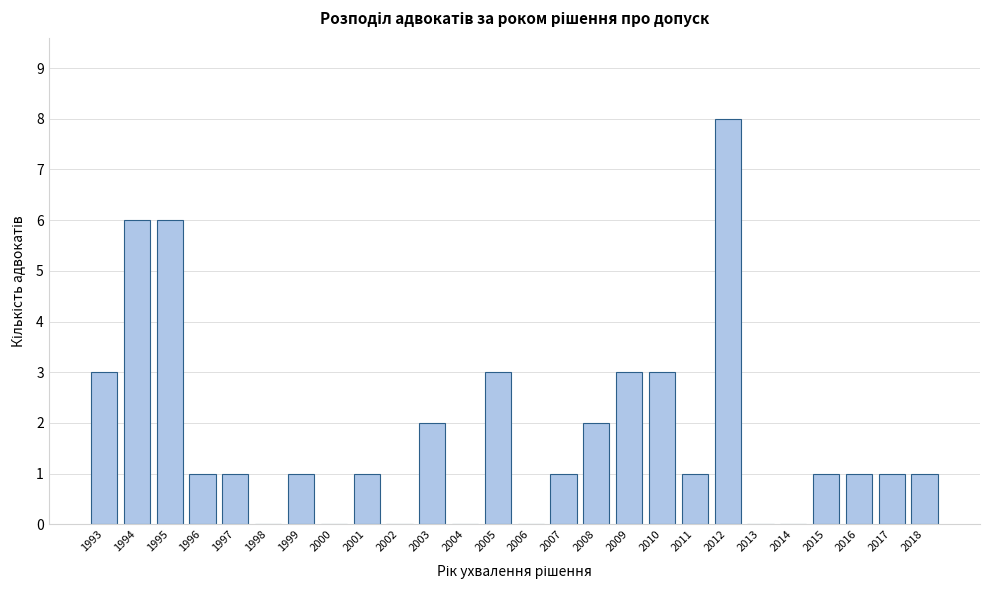

Reading left to right, transcribe all the data shown in this chart.

1993=3	1994=6	1995=6	1996=1	1997=1	1998=0	1999=1	2000=0	2001=1	2002=0	2003=2	2004=0	2005=3	2006=0	2007=1	2008=2	2009=3	2010=3	2011=1	2012=8	2013=0	2014=0	2015=1	2016=1	2017=1	2018=1